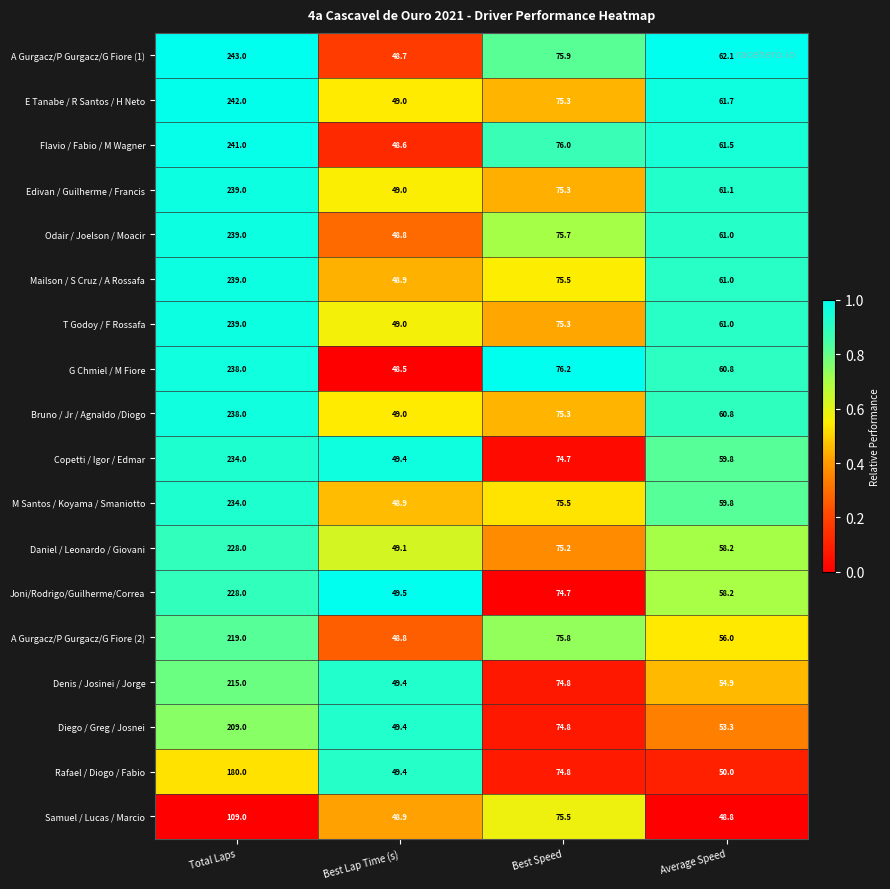

What is the sum of the Denis / Josinei / Jorge values at Best Lap Time (s) and Best Speed?

124.2